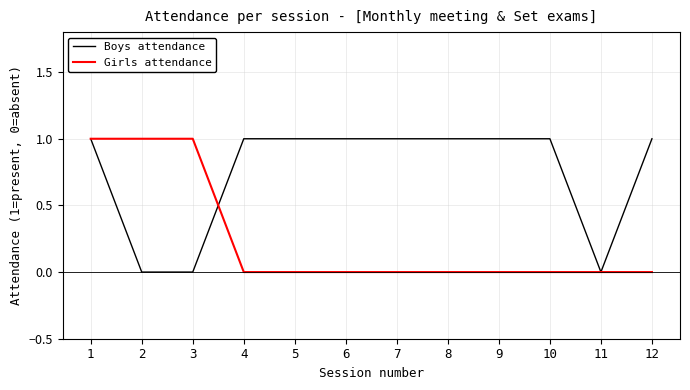

Reading right to left, what are all the values shown in this chart?

Boys attendance: 12=1	11=0	10=1	9=1	8=1	7=1	6=1	5=1	4=1	3=0	2=0	1=1
Girls attendance: 12=0	11=0	10=0	9=0	8=0	7=0	6=0	5=0	4=0	3=1	2=1	1=1